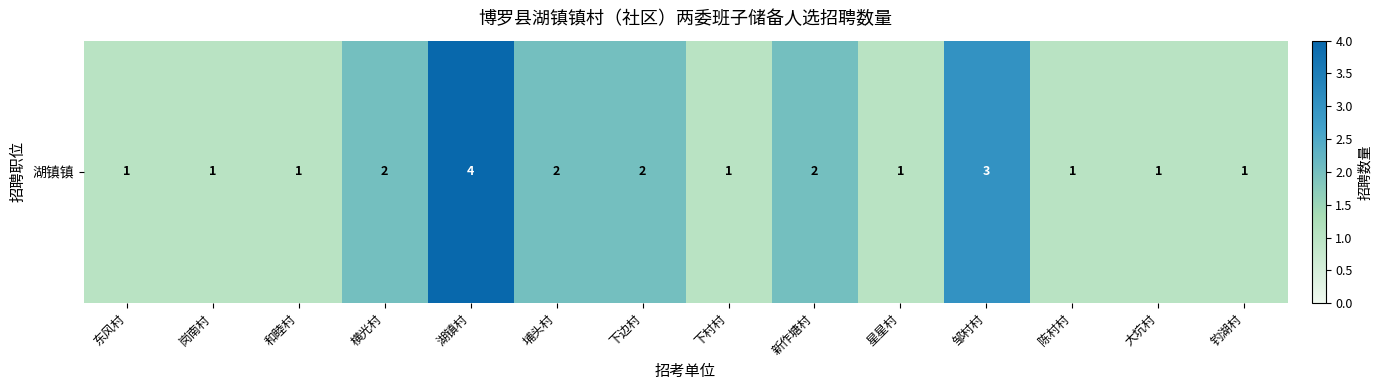

What is the difference between the values at 埔头村 and 东风村?

1